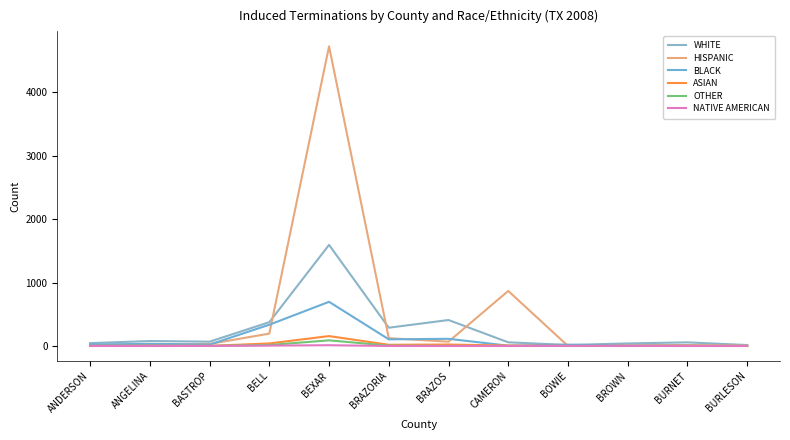

Reading right to left, list all the values displayed in this chart.

WHITE: BURLESON=15	BURNET=57	BROWN=40	BOWIE=16	CAMERON=58	BRAZOS=409	BRAZORIA=288	BEXAR=1593	BELL=375	BASTROP=68	ANGELINA=78	ANDERSON=45
HISPANIC: BURLESON=5	BURNET=15	BROWN=10	BOWIE=1	CAMERON=867	BRAZOS=68	BRAZORIA=123	BEXAR=4720	BELL=195	BASTROP=32	ANGELINA=21	ANDERSON=13
BLACK: BURLESON=1	BURNET=3	BROWN=6	BOWIE=20	CAMERON=5	BRAZOS=113	BRAZORIA=105	BEXAR=696	BELL=335	BASTROP=22	ANGELINA=34	ANDERSON=23
ASIAN: BURLESON=0	BURNET=2	BROWN=1	BOWIE=0	CAMERON=7	BRAZOS=23	BRAZORIA=19	BEXAR=156	BELL=40	BASTROP=2	ANGELINA=4	ANDERSON=2
OTHER: BURLESON=0	BURNET=0	BROWN=0	BOWIE=0	CAMERON=0	BRAZOS=1	BRAZORIA=5	BEXAR=89	BELL=15	BASTROP=1	ANGELINA=1	ANDERSON=0
NATIVE AMERICAN: BURLESON=0	BURNET=0	BROWN=1	BOWIE=2	CAMERON=0	BRAZOS=0	BRAZORIA=0	BEXAR=12	BELL=6	BASTROP=1	ANGELINA=0	ANDERSON=0